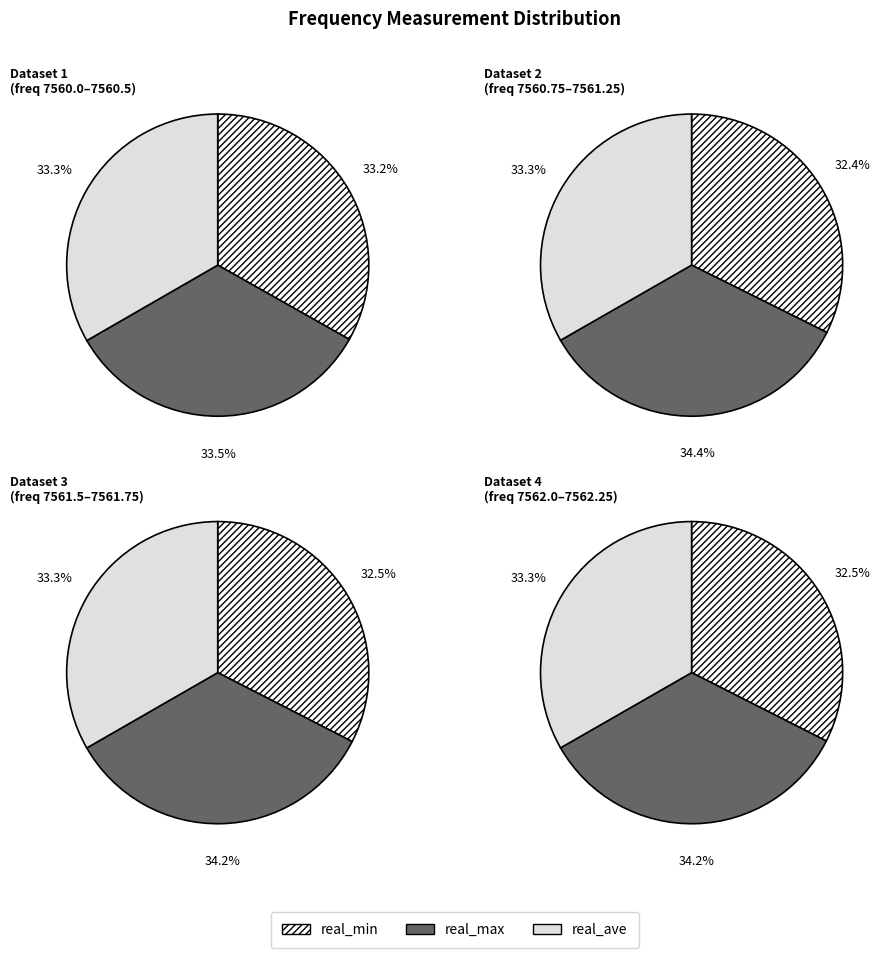

True or false: 7562.0 accounts for 1% of the total.

False